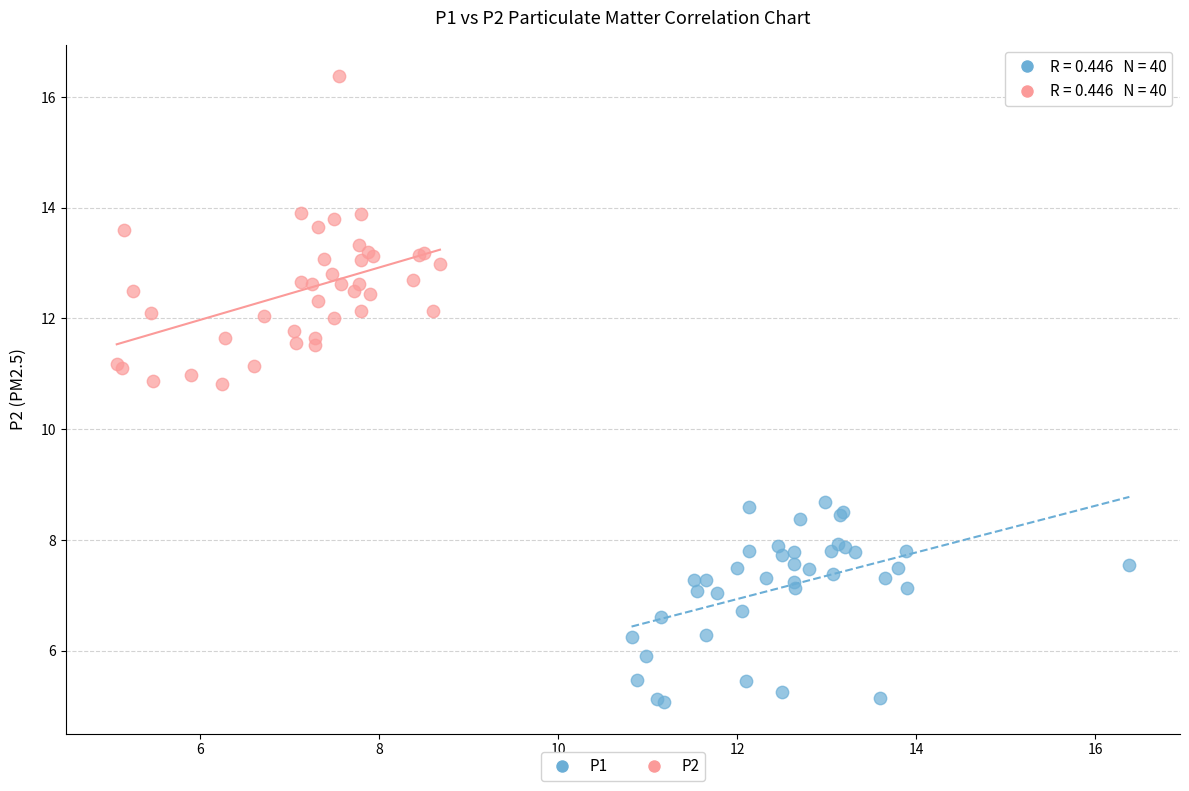

Which series has the widest spread of Y values?

P2